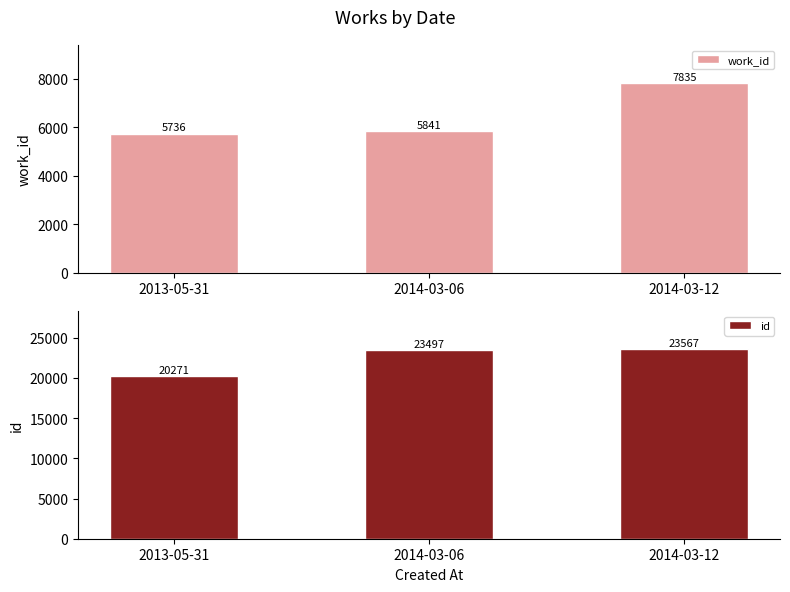

Which category has the highest value in the id series?

2014-03-12